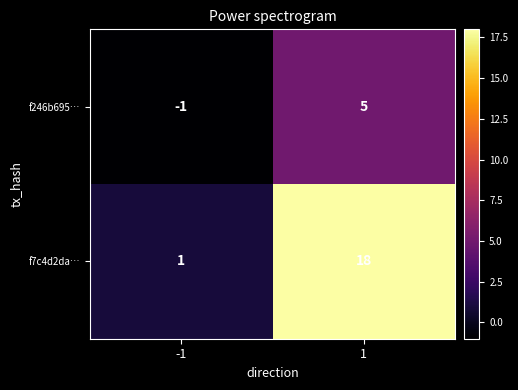

Reading right to left, extract all data points from this chart.

f246b695…: 1=5	-1=-1
f7c4d2da…: 1=18	-1=1